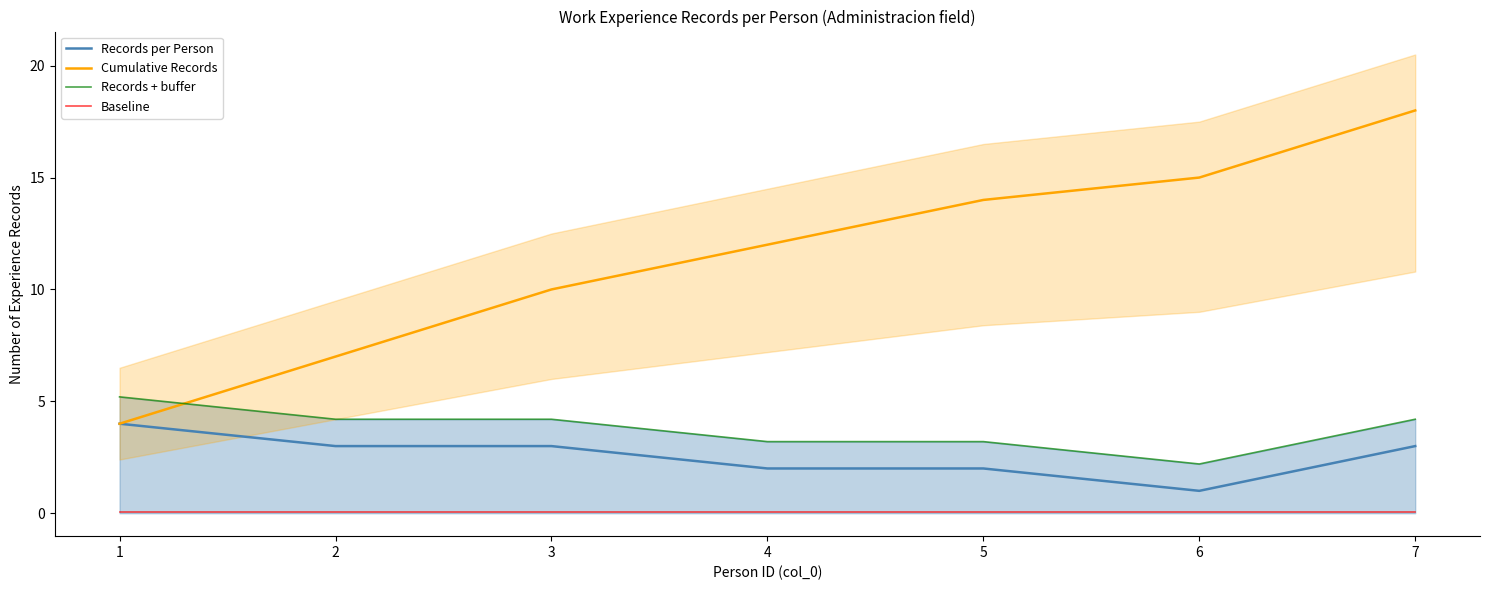

How many data points does each series have?

7